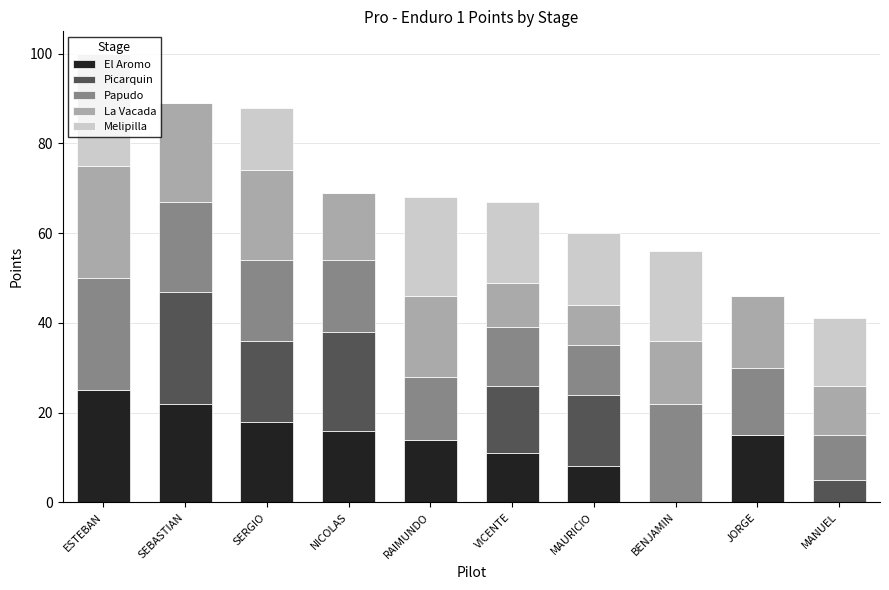

What are all the series names shown in the legend?

El Aromo, Picarquin, Papudo, La Vacada, Melipilla